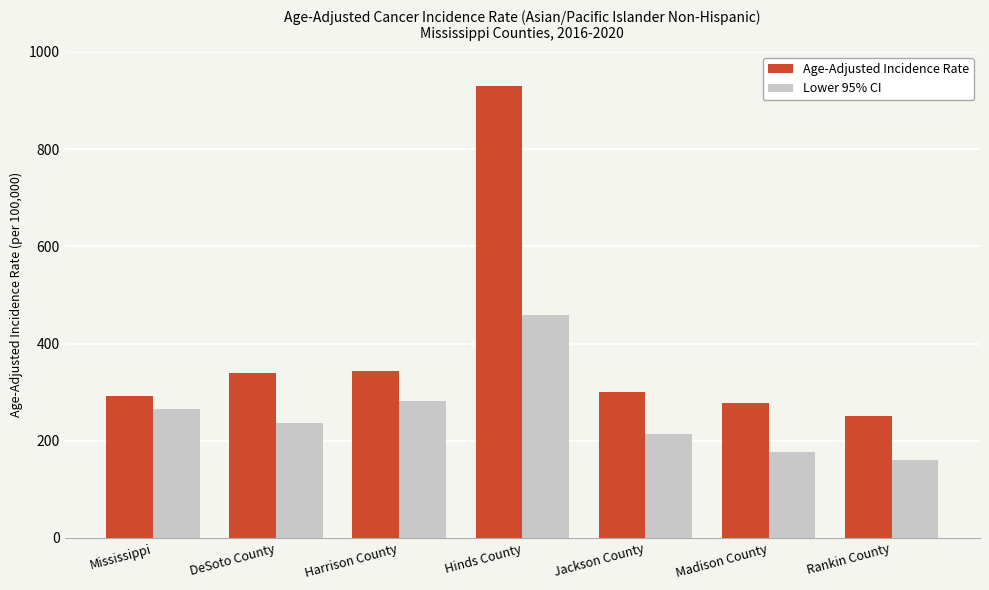

Are the bars horizontal?

No